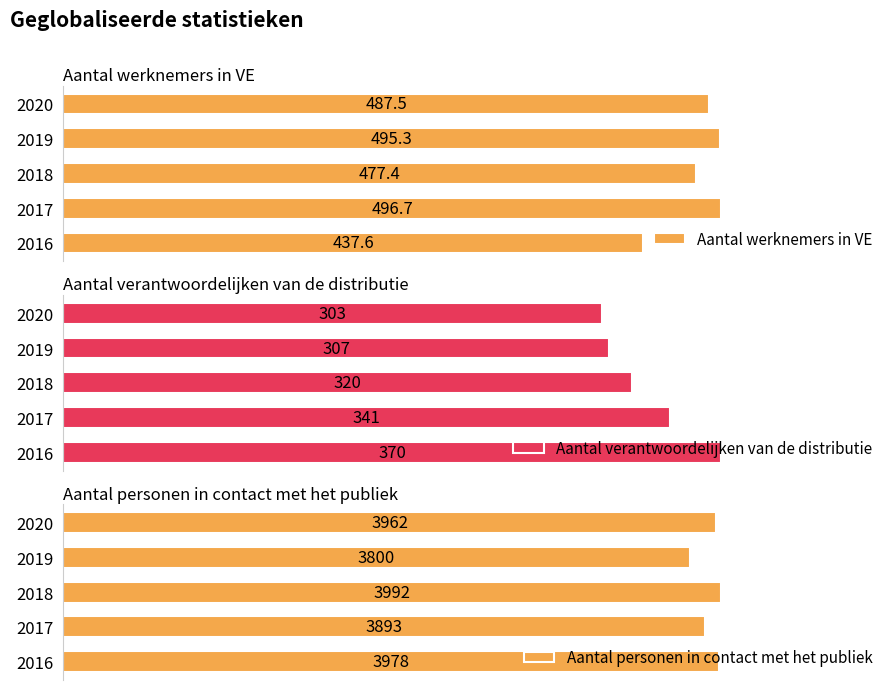

List the labels in order of Aantal werknemers in VE value, smallest first.

2016, 2018, 2020, 2019, 2017